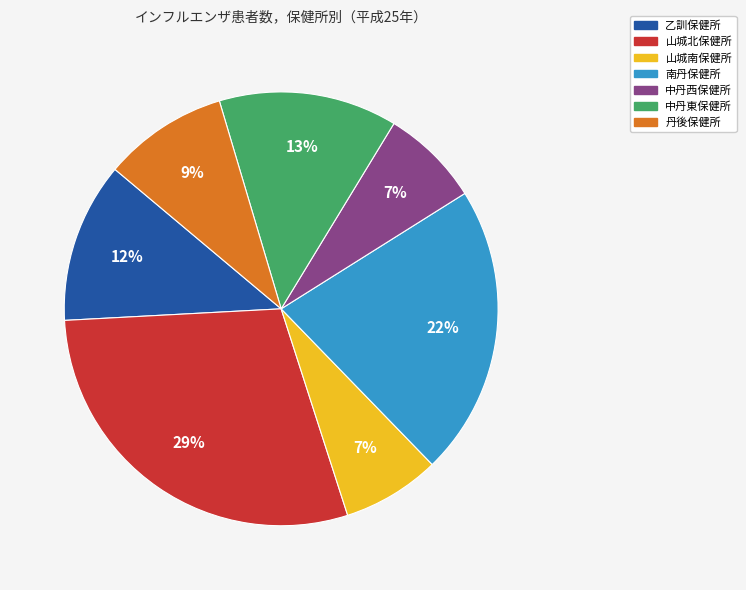

Approximately how many times larger is the value at 中丹東保健所 compared to 乙訓保健所?

1.1